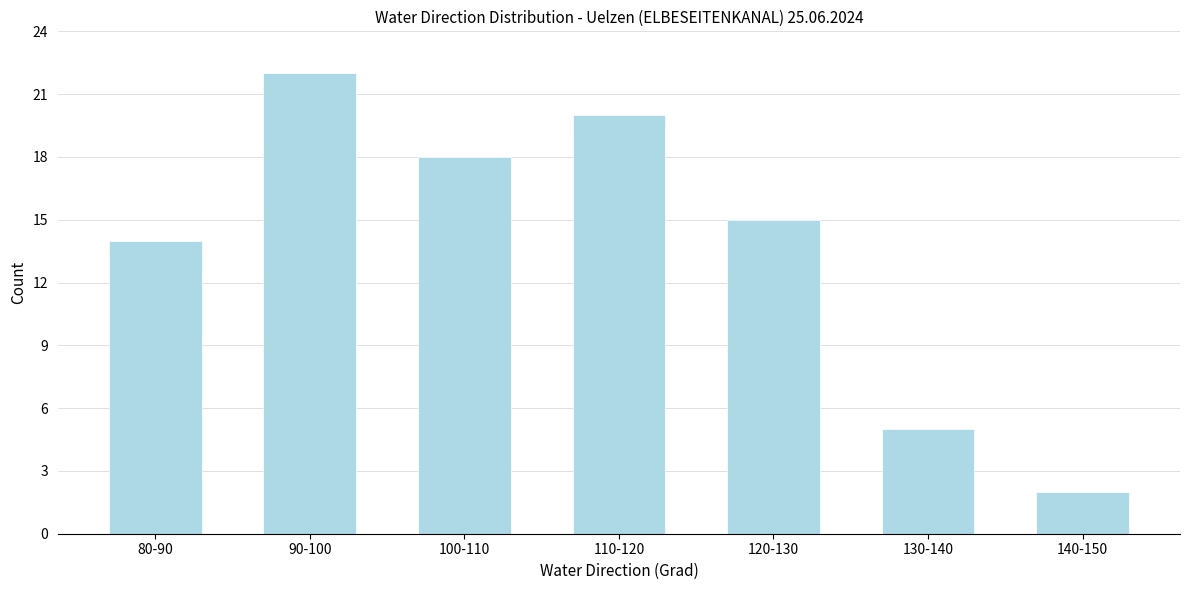

Reading left to right, extract all data points from this chart.

80-90=14	90-100=22	100-110=18	110-120=20	120-130=15	130-140=5	140-150=2